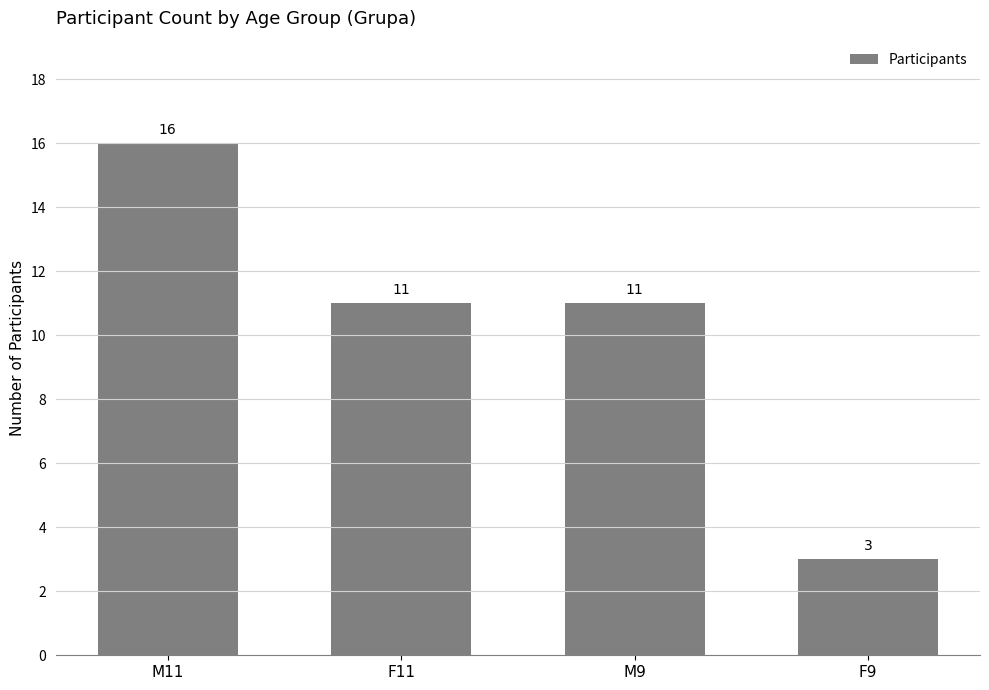

Which category has the lowest value across all series?

F9